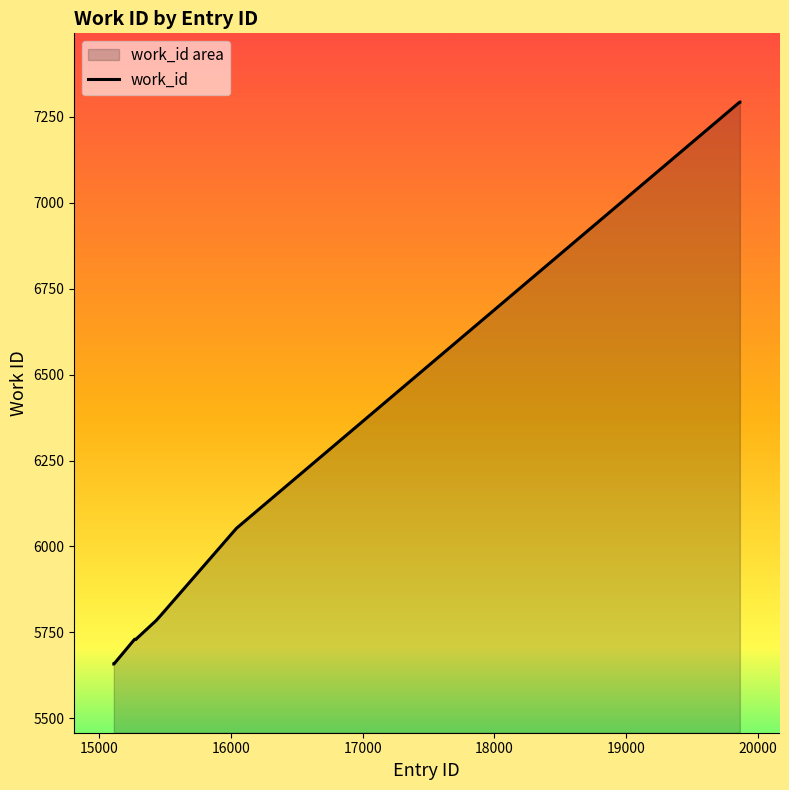

What is the minimum value shown in the chart?

5658